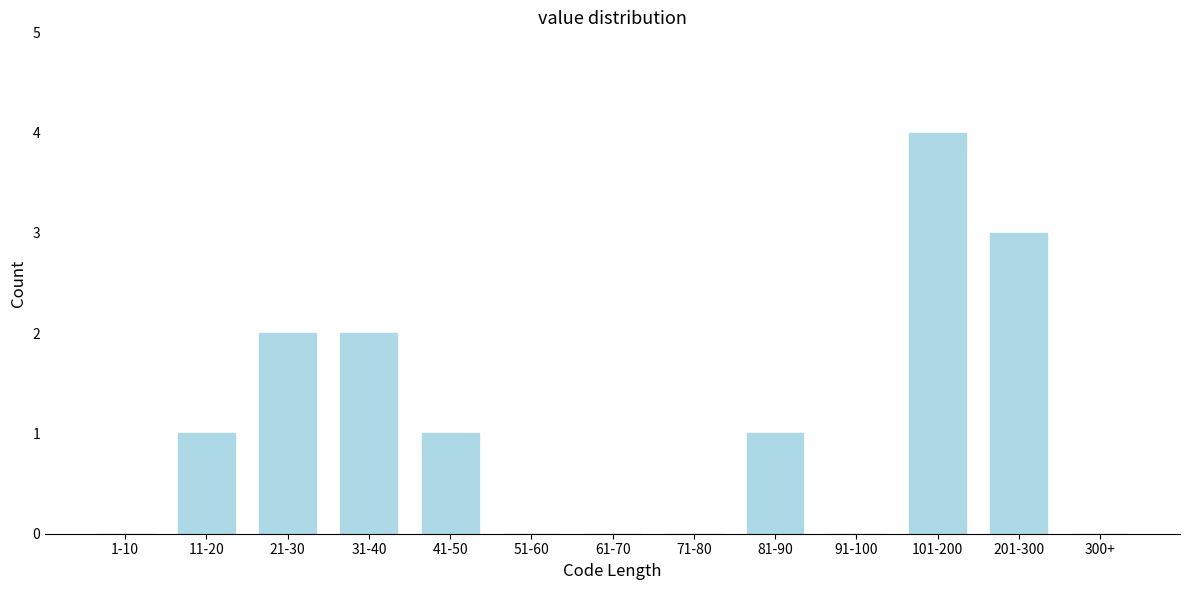

Reading right to left, transcribe all the data shown in this chart.

300+=0	201-300=3	101-200=4	91-100=0	81-90=1	71-80=0	61-70=0	51-60=0	41-50=1	31-40=2	21-30=2	11-20=1	1-10=0